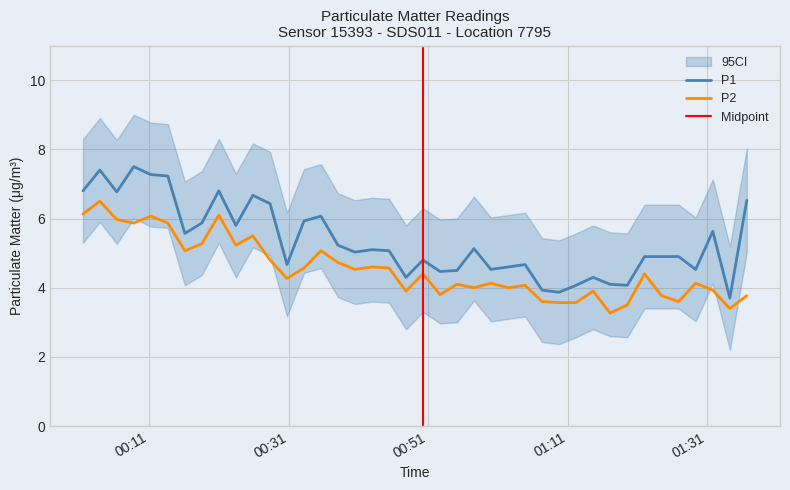

True or false: P1 and P2 cross at least once.

False